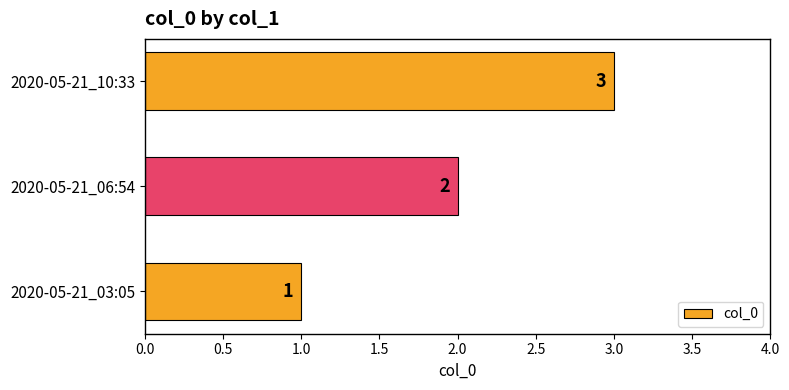

What value does the data have at 2020-05-21_10:33?

3